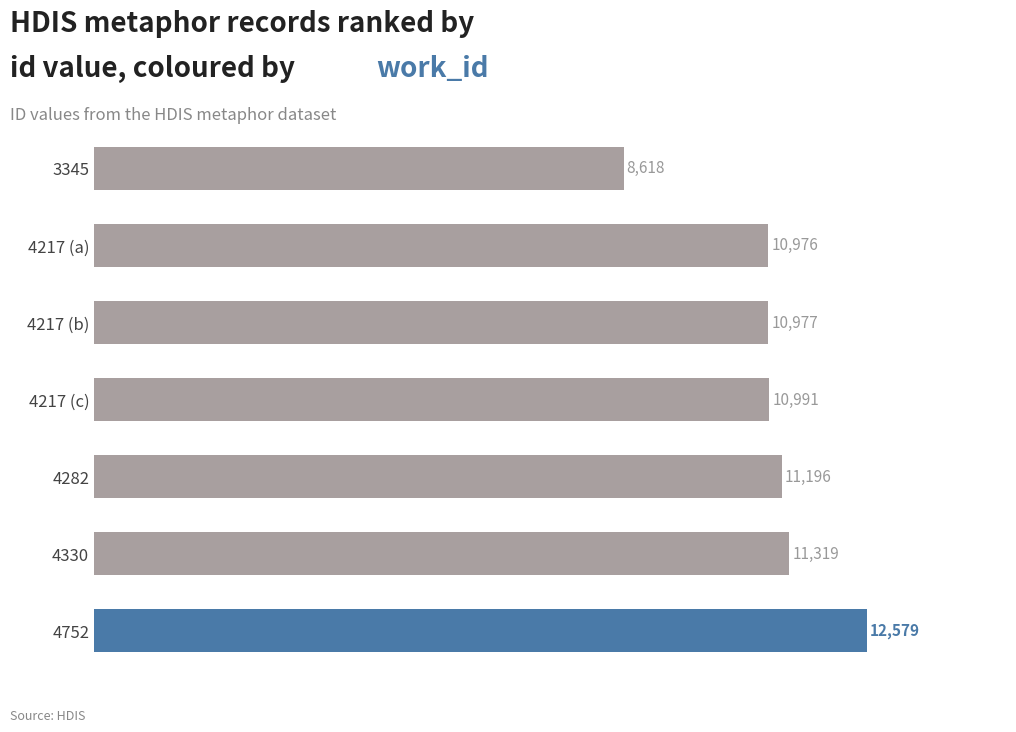

What is the change in value from 4217 (c) to 3345?

-2373